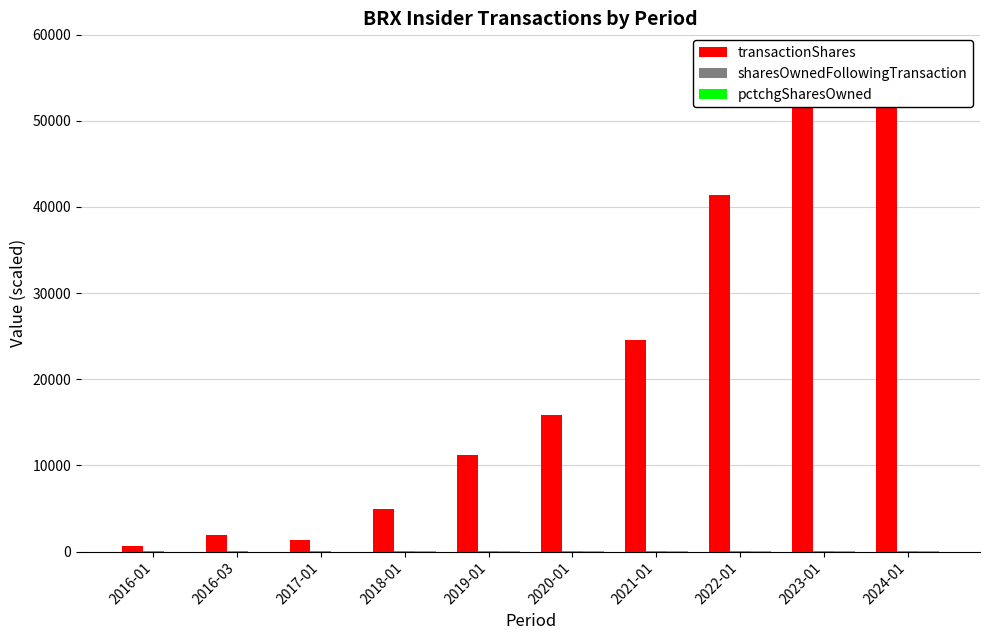

The transactionShares series shows 1238.1 at 2016-03. True or false?

False